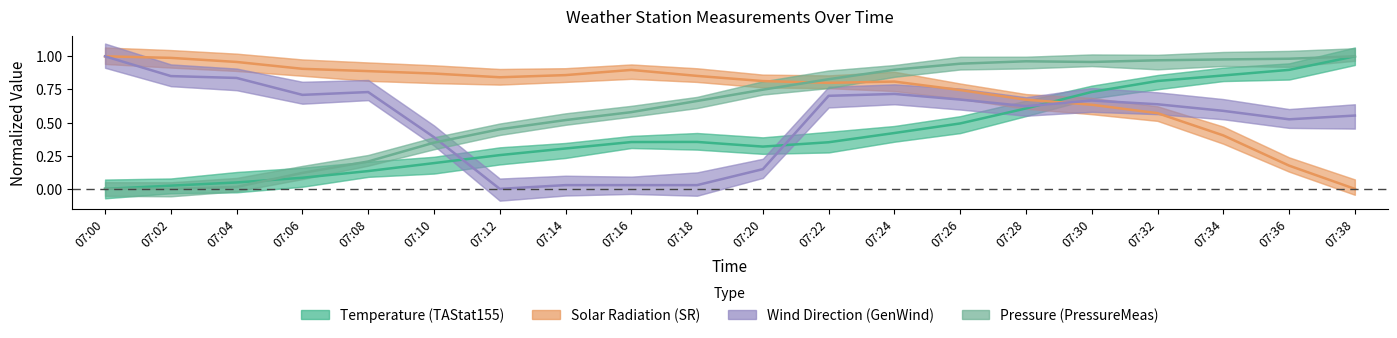

Is it true that Pressure (PressureMeas) equals 0.4 at 07:34?

False